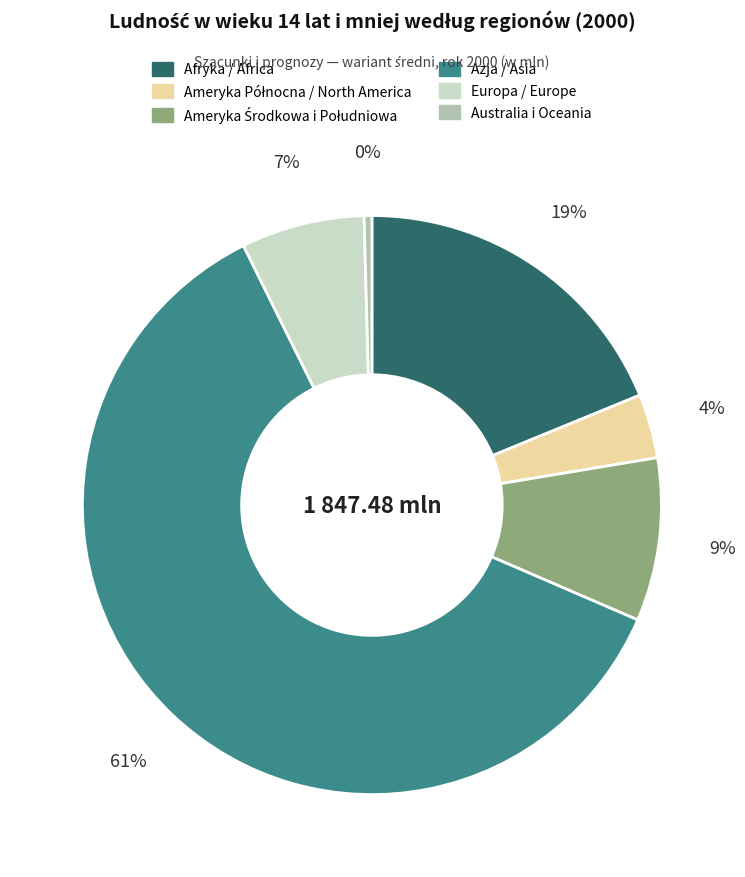

What is the largest slice in the pie chart?

Azja / Asia